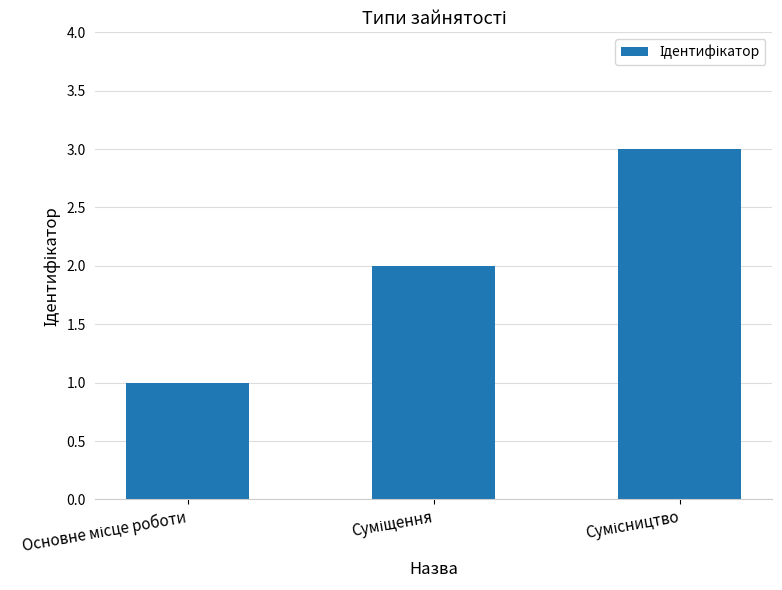

What is the sum of all values?

6